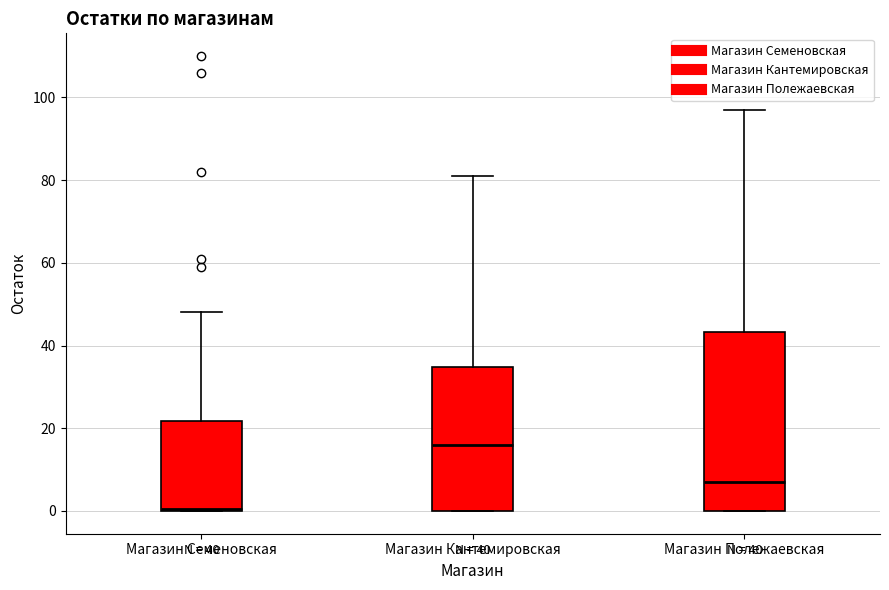

Which box has the highest median line?

Магазин Кантемировская